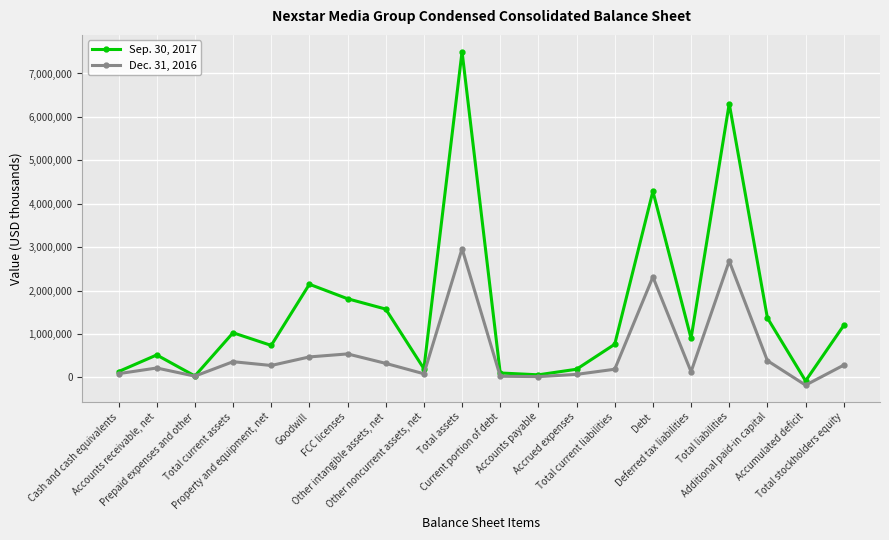

What is the label of the 9th point from the left?

Other noncurrent assets, net